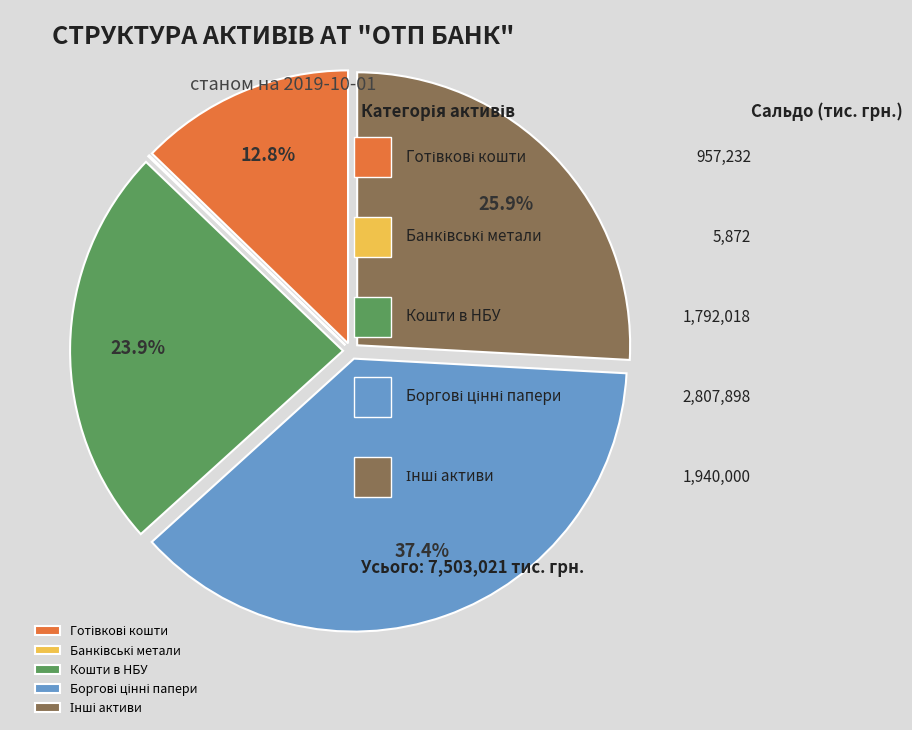

Is there any slice that represents more than half of the pie?

No